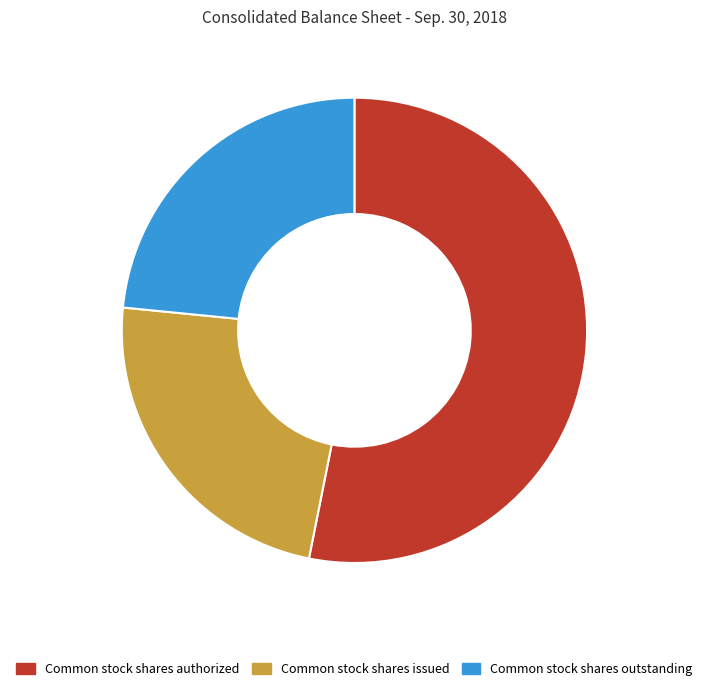

Which slice is the largest?

Common stock shares authorized